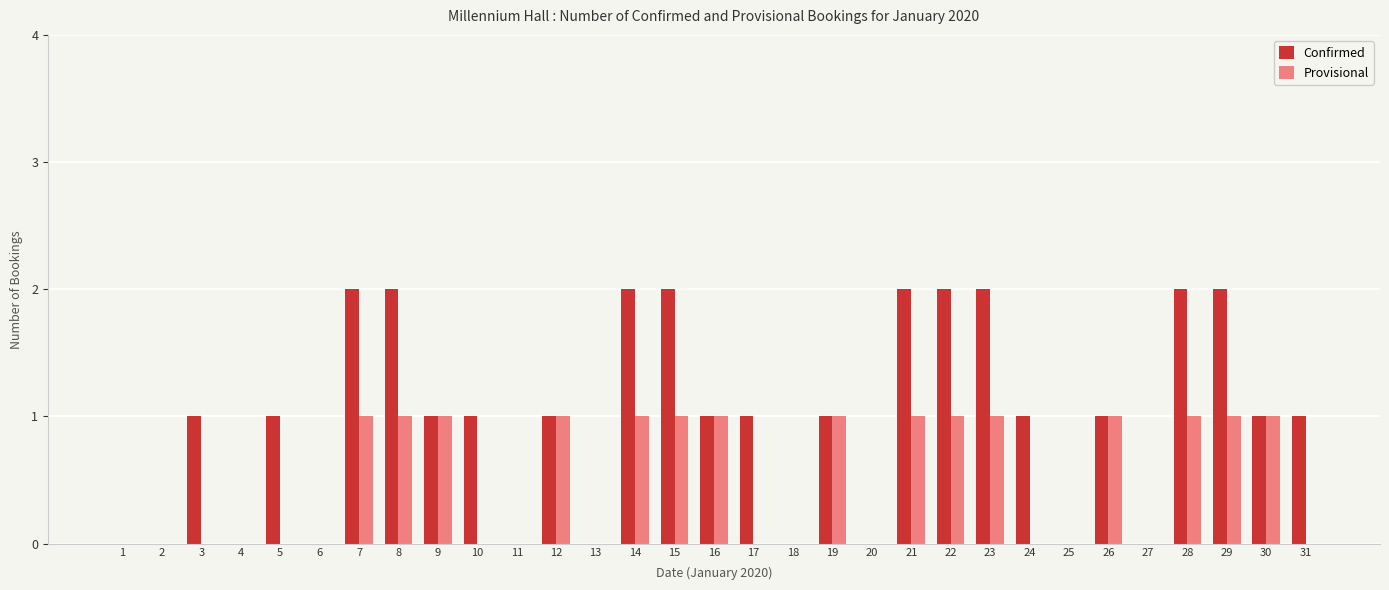

Is it true that Confirmed equals 1 at 28?

False